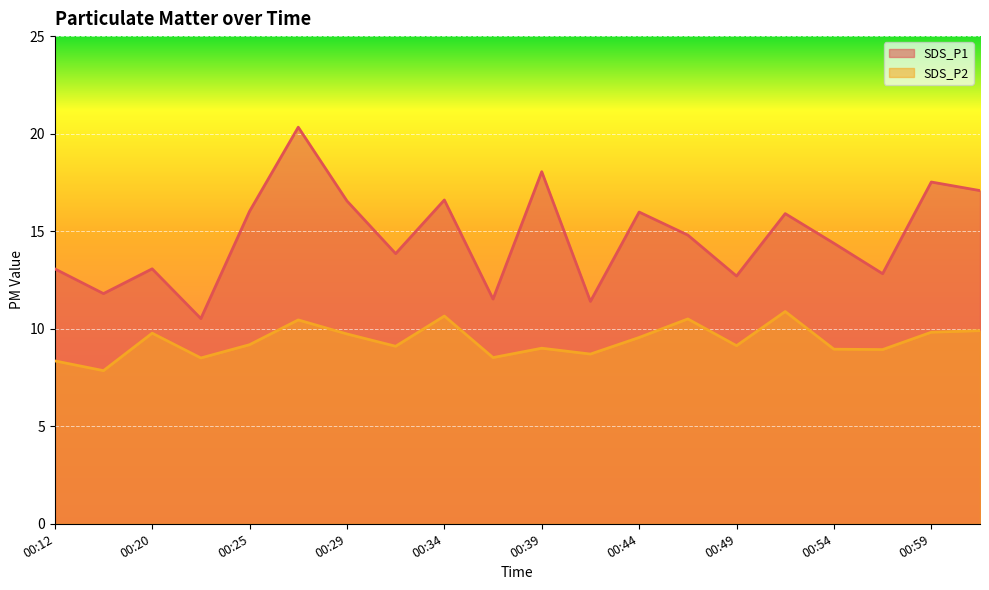

How many data points in SDS_P1 are above 14?

11